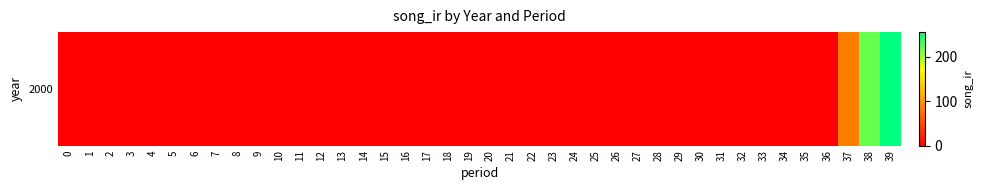

Rank the categories by value from lowest to highest.

0, 1, 2, 3, 4, 5, 6, 7, 8, 9, 10, 11, 12, 13, 14, 15, 16, 17, 18, 19, 20, 21, 22, 23, 24, 25, 26, 27, 28, 29, 30, 31, 32, 33, 34, 35, 36, 37, 38, 39